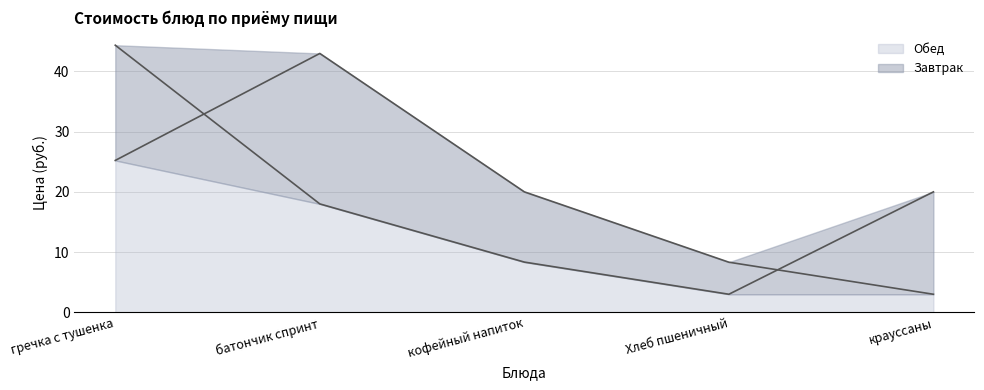

True or false: Обед has a value of 43.0 at батончик спринт.

True